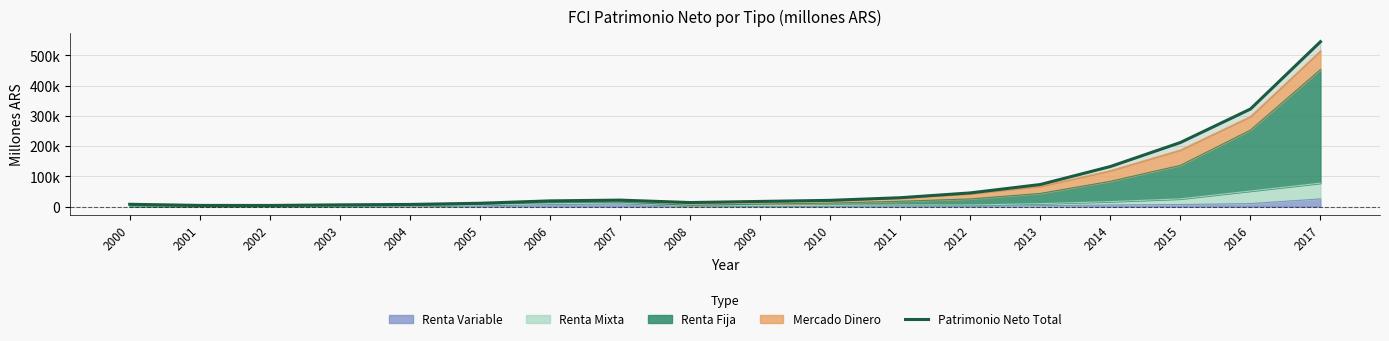

How many interior local peaks (higher than both neighbors) does the data have?

1